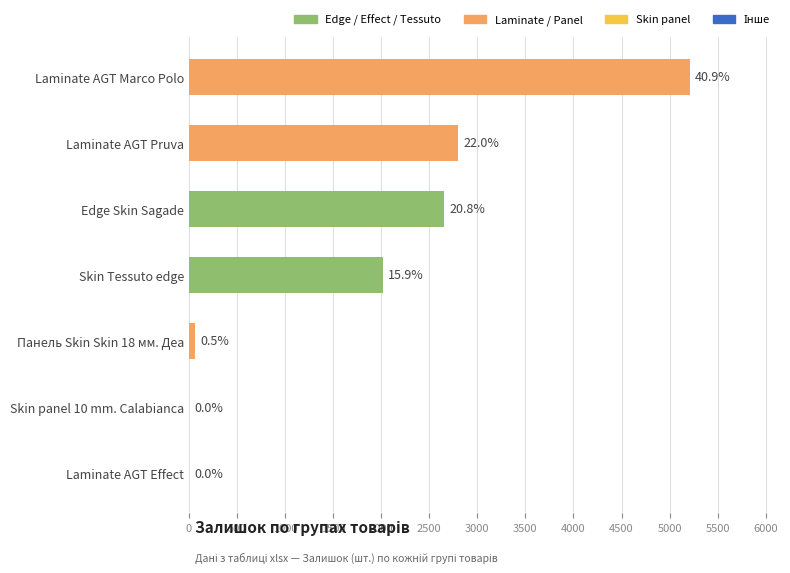

The chart shows a value of 561.6 at Laminate AGT Effect. True or false?

False